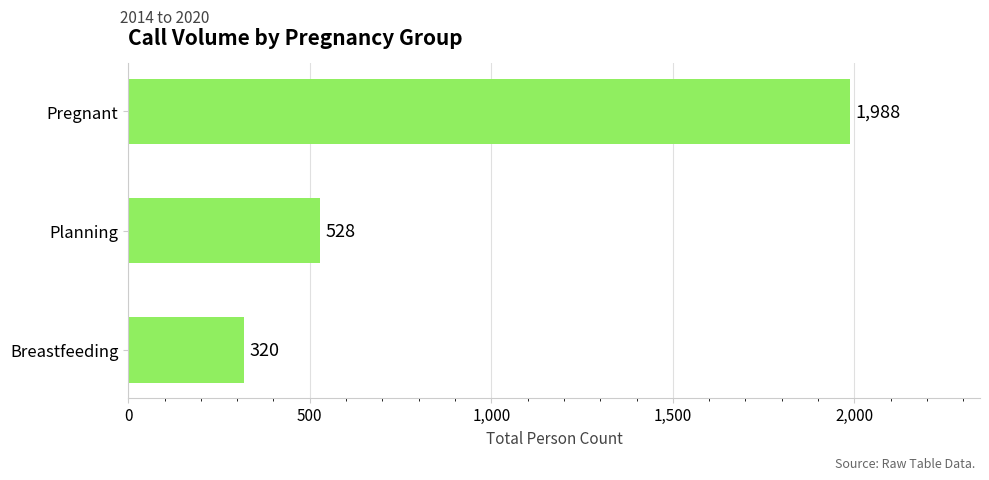

Rank the categories by value from highest to lowest.

Pregnant, Planning, Breastfeeding